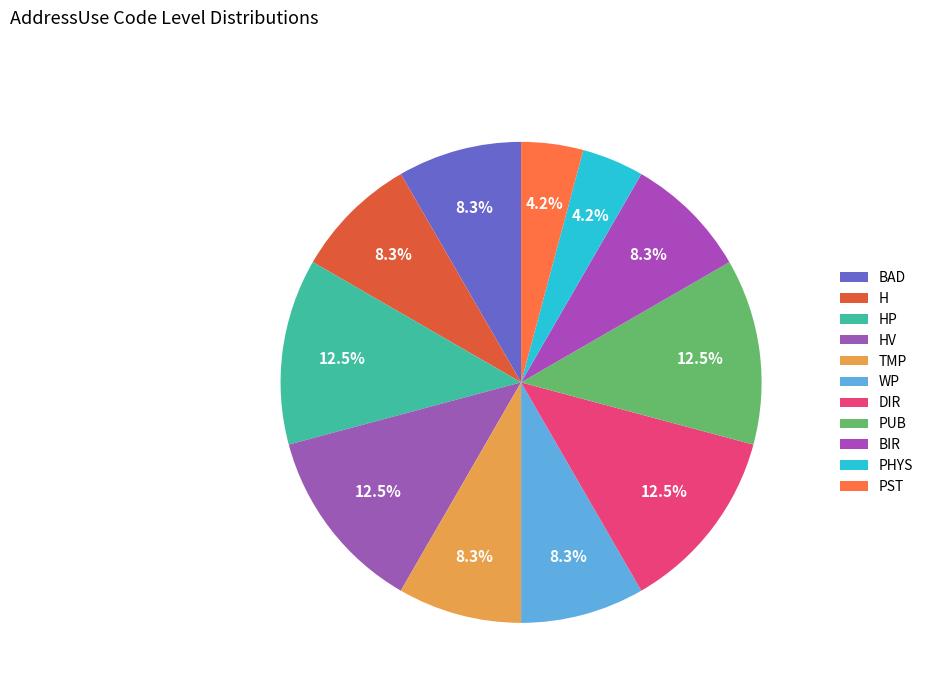

To the nearest percent, what is the combined percentage of BIR and PHYS?

12%